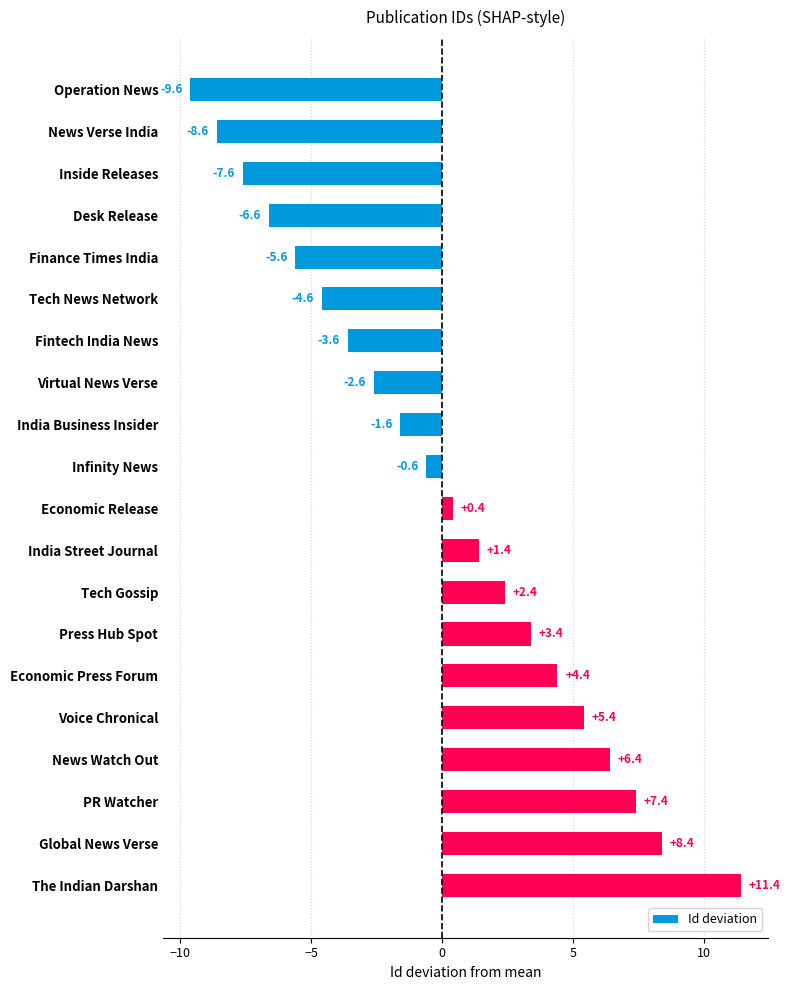

Reading bottom to top, what are all the values shown in this chart?

The Indian Darshan=11.4	Global News Verse=8.4	PR Watcher=7.4	News Watch Out=6.4	Voice Chronical=5.4	Economic Press Forum=4.4	Press Hub Spot=3.4	Tech Gossip=2.4	India Street Journal=1.4	Economic Release=0.4	Infinity News=-0.6	India Business Insider=-1.6	Virtual News Verse=-2.6	Fintech India News=-3.6	Tech News Network=-4.6	Finance Times India=-5.6	Desk Release=-6.6	Inside Releases=-7.6	News Verse India=-8.6	Operation News=-9.6